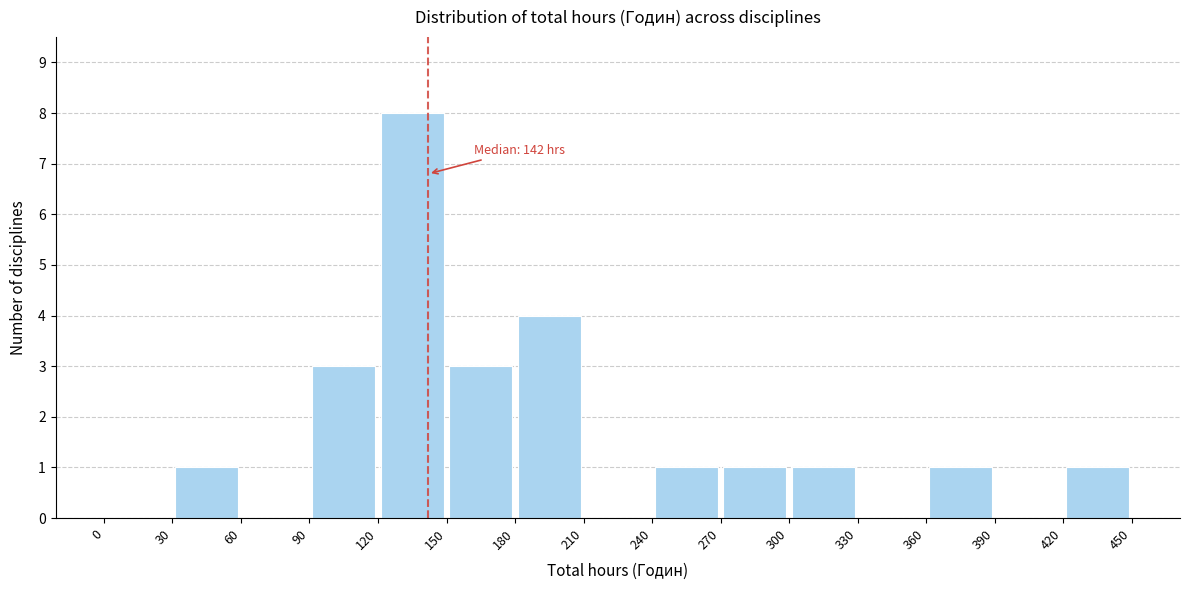

Which range on the x-axis has the tallest bar?

120 to 150